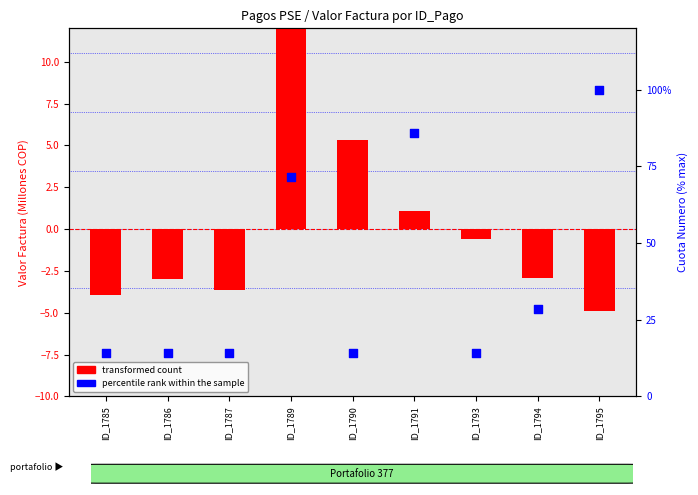

Which series has the largest total across all categories?

percentile rank within the sample